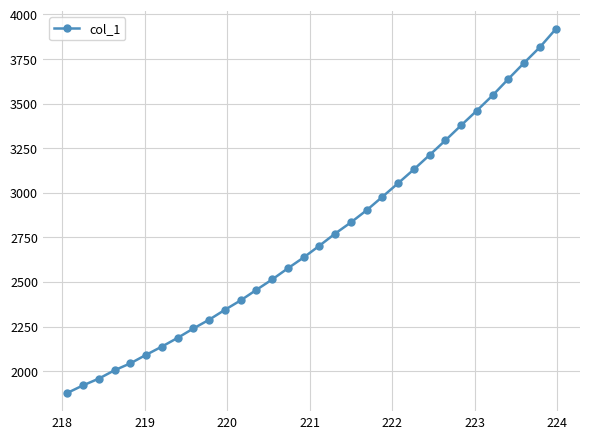

What is the average value?

2751.1